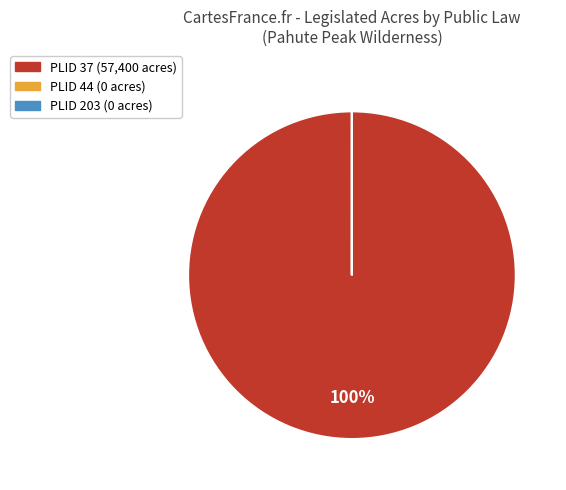

Is it true that PLID 37 is 100% of the pie?

True